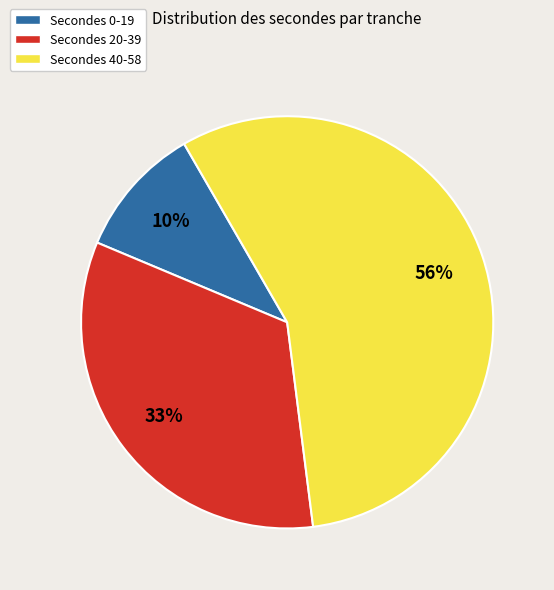

To the nearest percent, what portion does Secondes 0-19 represent?

10%